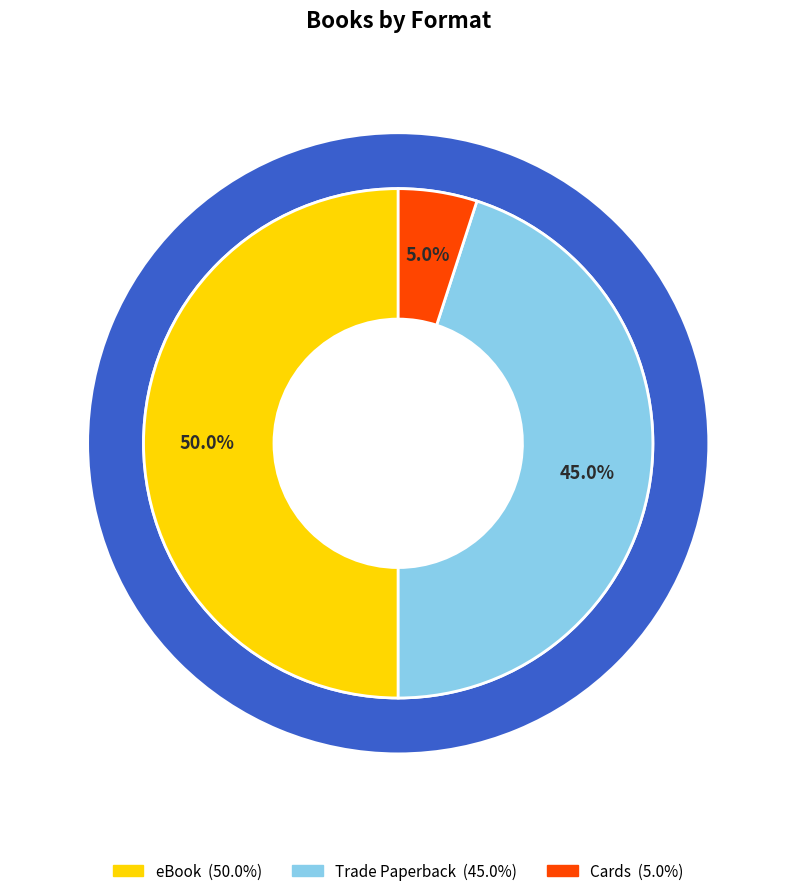

To the nearest percent, what is the average slice percentage?

33%